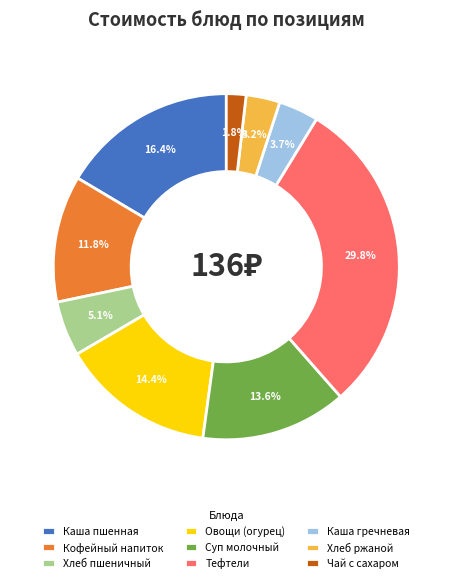

Between Каша пшенная and Хлеб ржаной, which is larger?

Каша пшенная